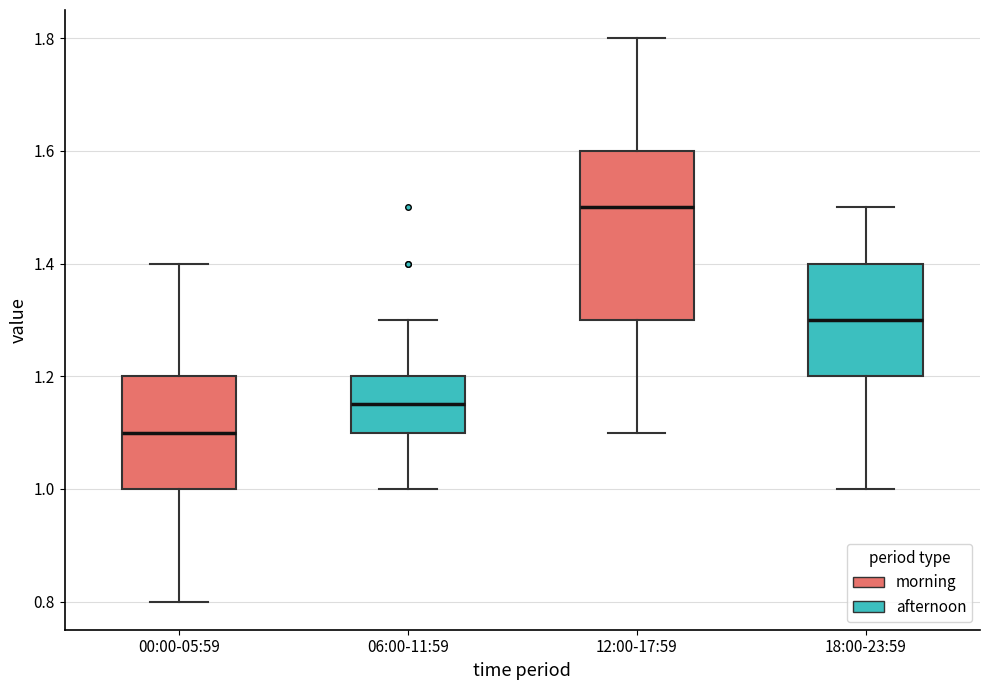

Reading left to right, transcribe this box plot: for each box, give where its median line is, the range the box spans, and where its two whiskers end, as read against the y-axis. The values are not printed on the chart, so give them approximately, as read against the axis.

00:00-05:59: median 1.10, box 1.00 to 1.20, whiskers 0.80 to 1.40
06:00-11:59: median 1.16, box 1.10 to 1.20, whiskers 1.00 to 1.30
12:00-17:59: median 1.50, box 1.30 to 1.60, whiskers 1.10 to 1.80
18:00-23:59: median 1.30, box 1.20 to 1.40, whiskers 1.00 to 1.50